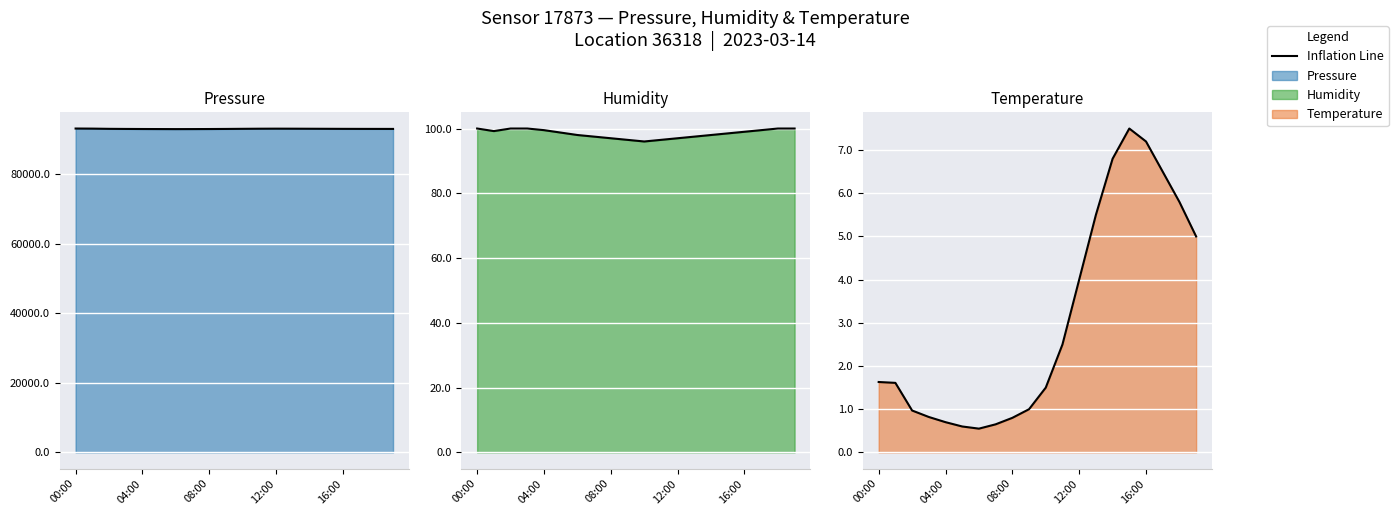

Between 04:00 and 9, which is larger?

04:00